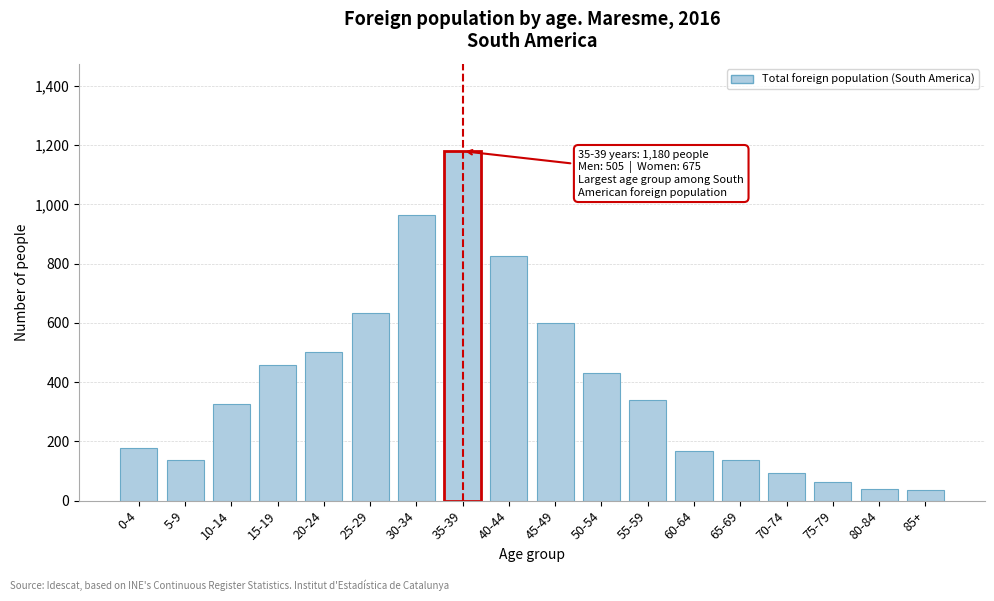

What is the label of the 10th bar from the left?

45-49